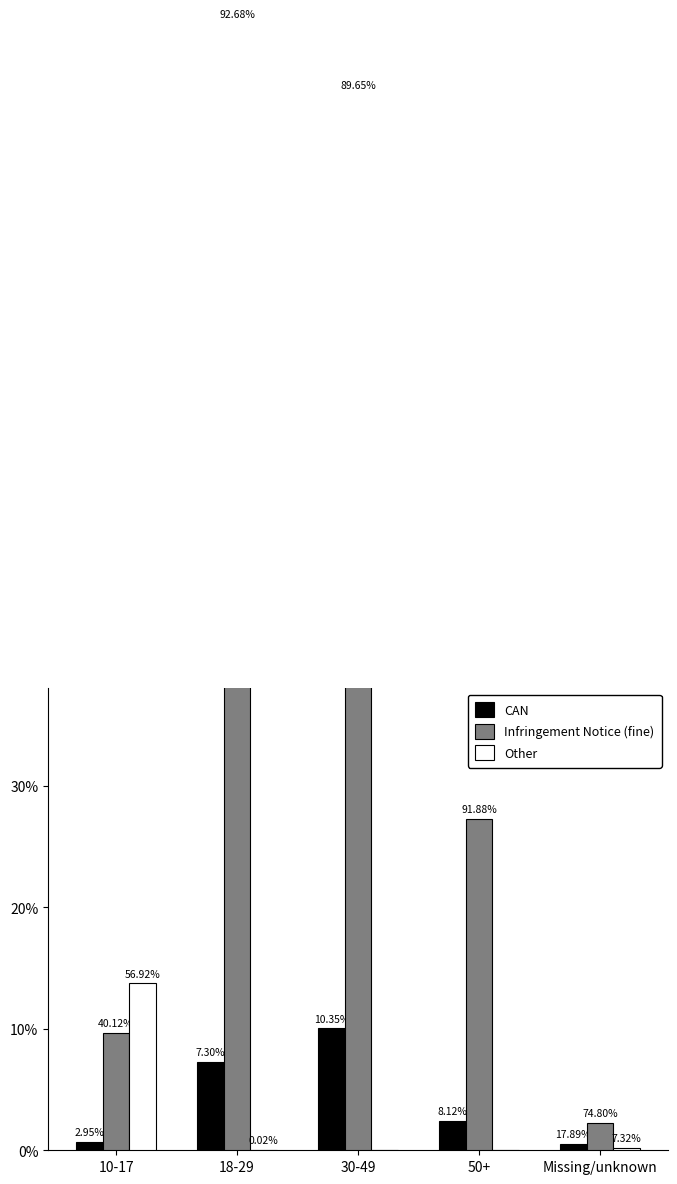

What position from the right is 30-49?

3